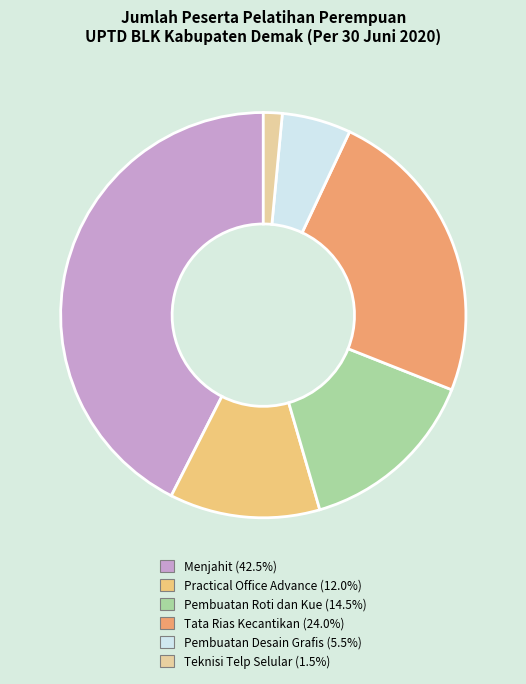

Count the number of slices in the pie.

6